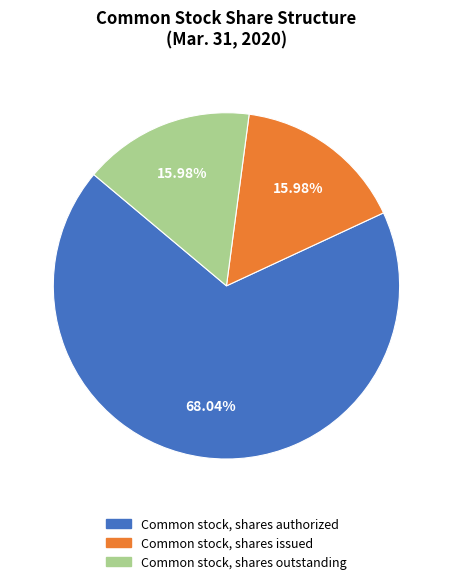

Count the number of slices in the pie.

3